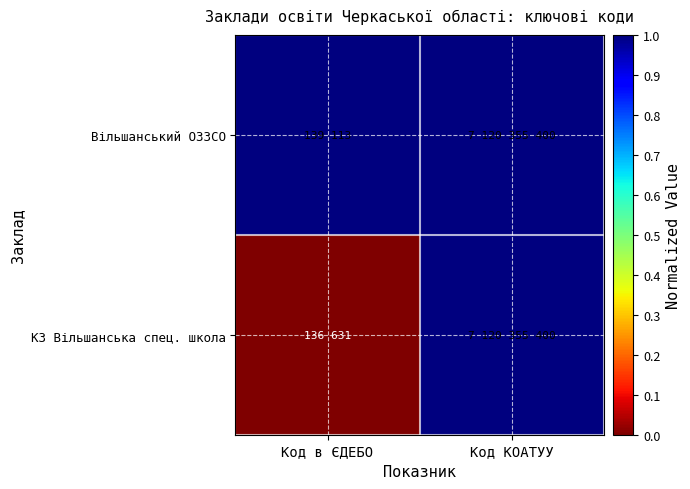

What is the total value across all series at Код КОАТУУ?

2